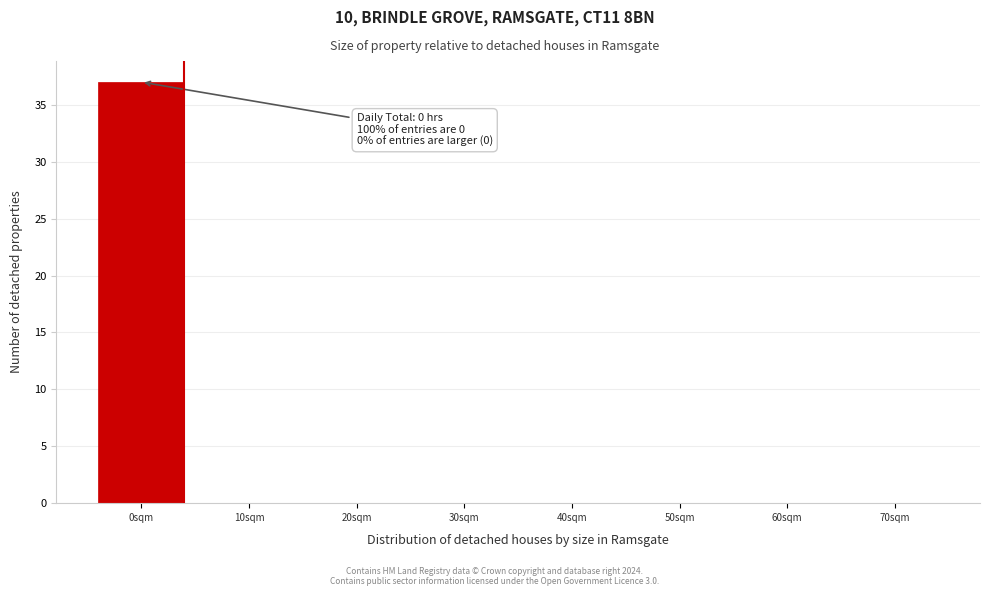

Reading right to left, list all the values displayed in this chart.

70sqm=0	60sqm=0	50sqm=0	40sqm=0	30sqm=0	20sqm=0	10sqm=0	0sqm=37